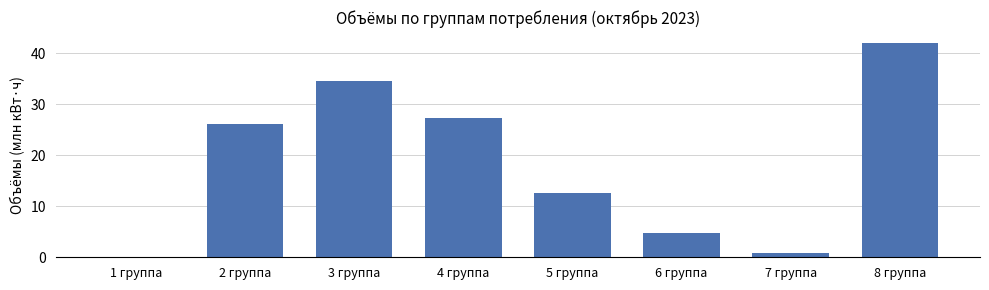

Reading left to right, what are all the values shown in this chart?

1 группа=0.0	2 группа=26.0	3 группа=34.6	4 группа=27.4	5 группа=12.6	6 группа=4.8	7 группа=0.9	8 группа=42.0